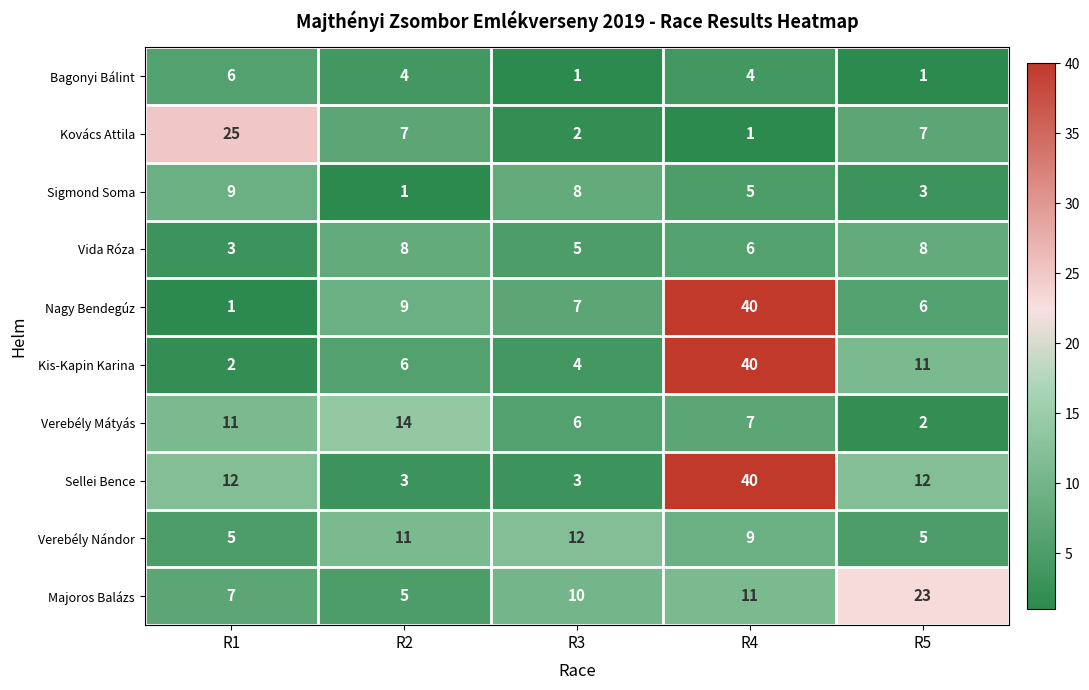

Is the value of Sellei Bence at R4 greater than the value of Majoros Balázs at R1?

Yes